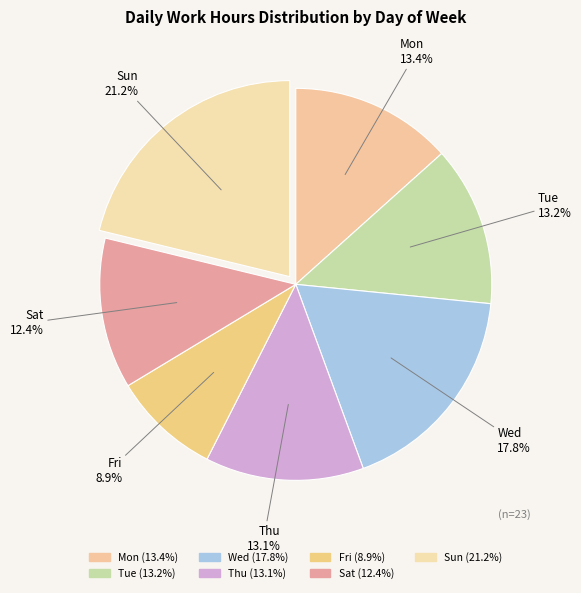

How many segments does this pie chart have?

7